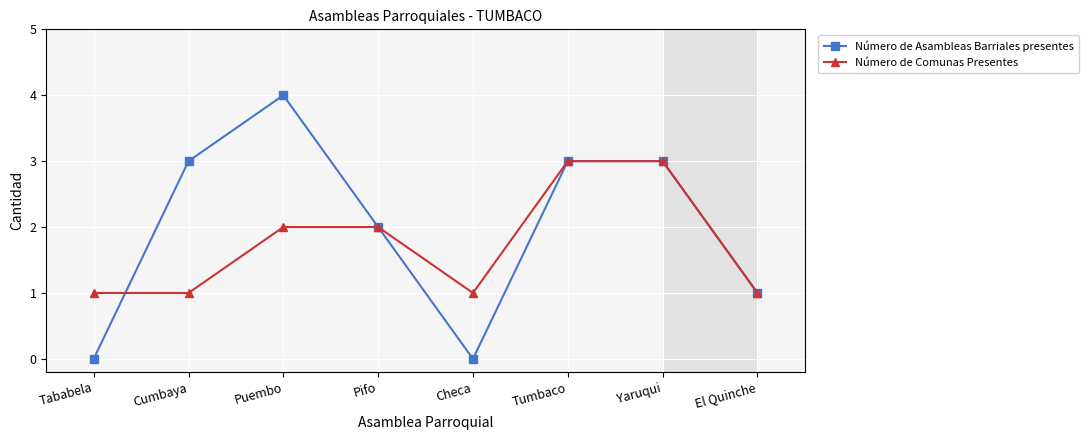

How many lines are shown in the chart?

2